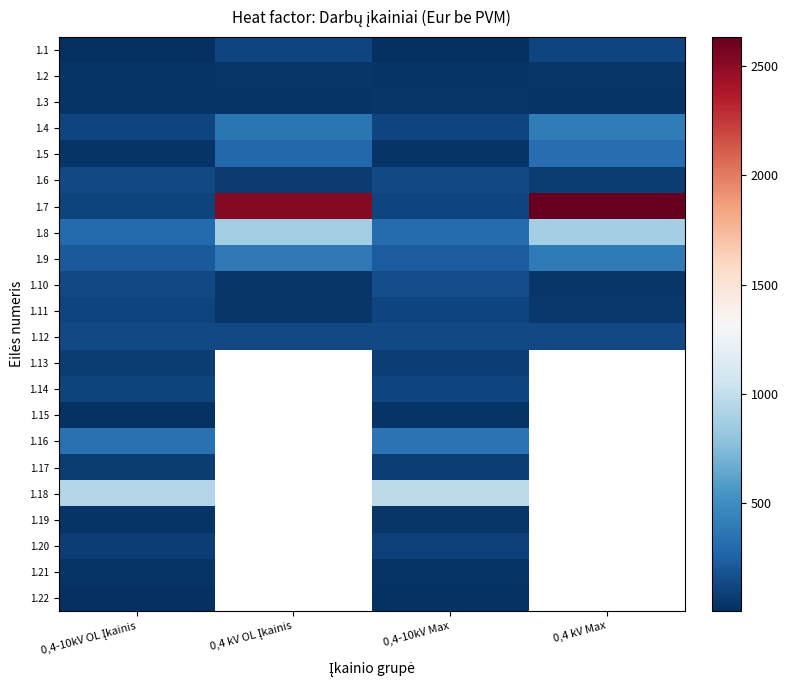

Which has a higher value, 0,4-10kV OL Įkainis or 0,4-10kV Max?

0,4-10kV Max